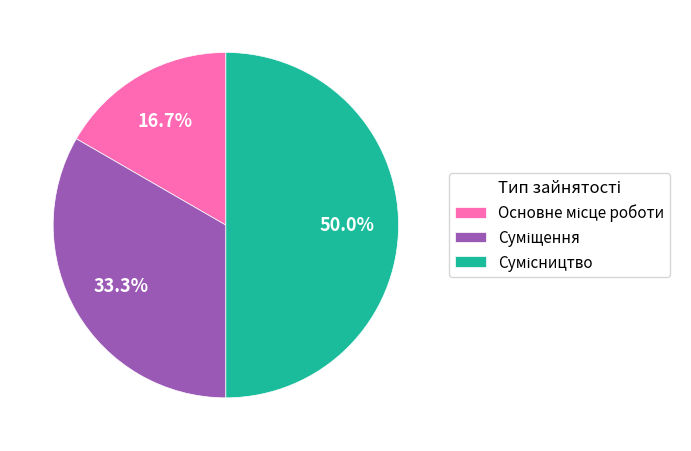

To the nearest percent, what percentage of the pie is Основне місце роботи?

17%